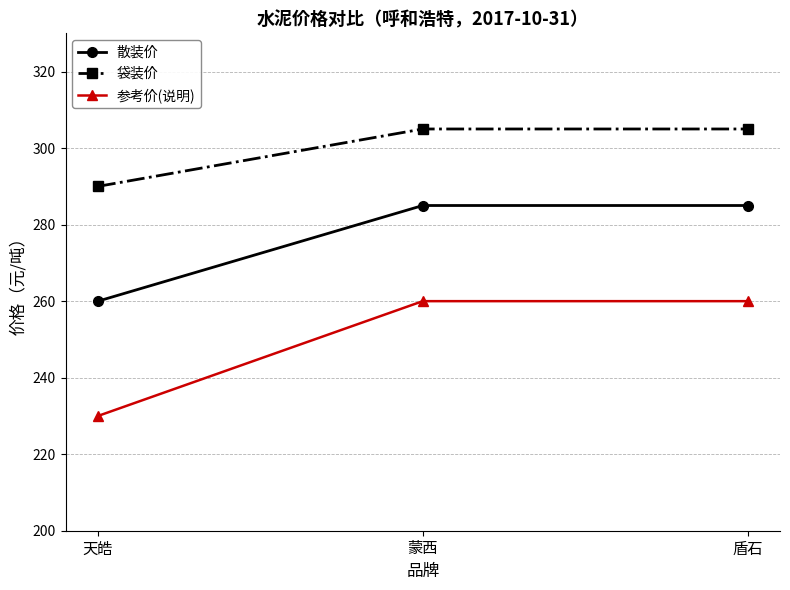

What is the spread (max minus min) of values at 盾石?

45